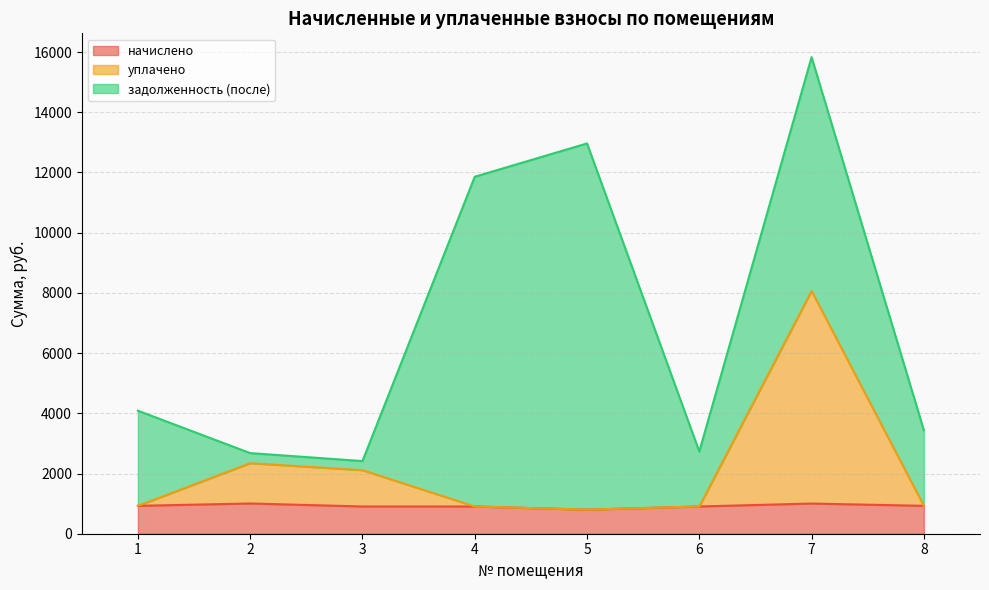

What is the difference between the maximum and second lowest values in the уплачено series?

7158.9